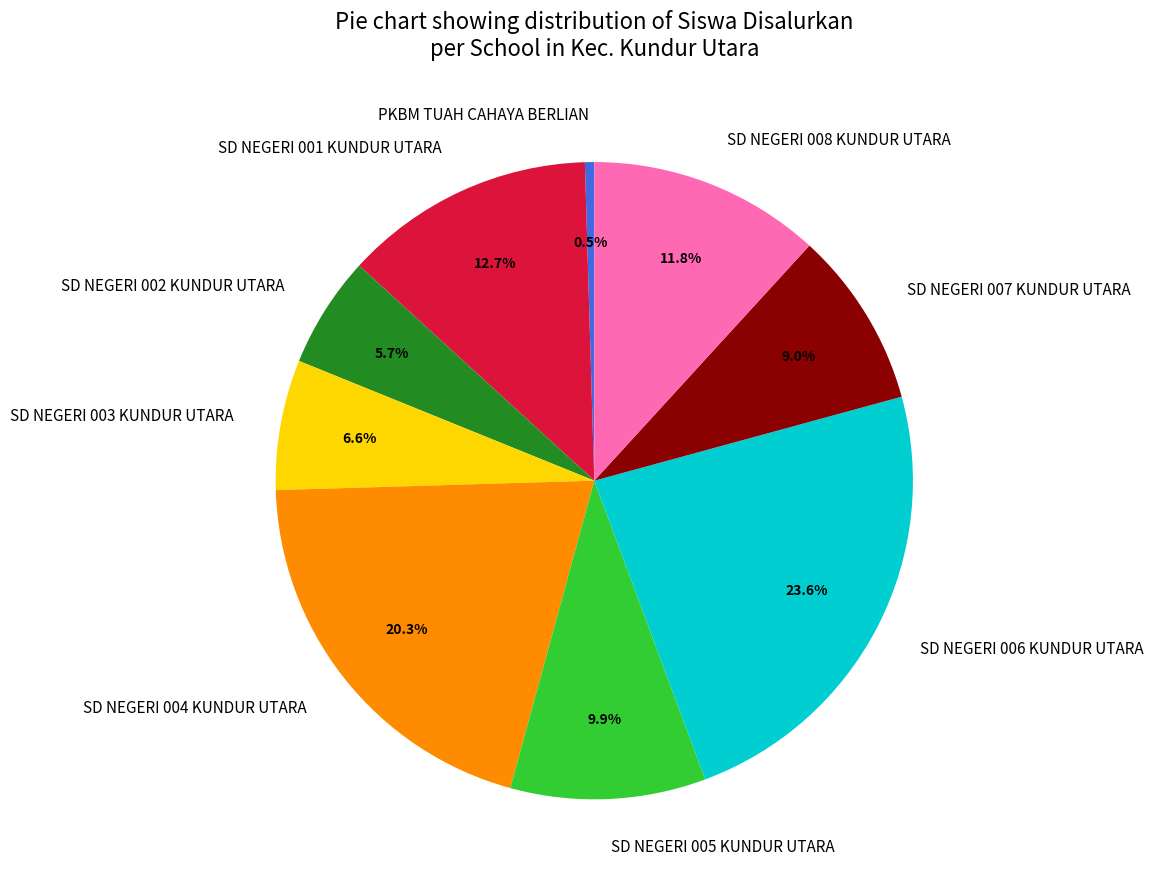

To the nearest percent, what is the difference between the SD NEGERI 005 KUNDUR UTARA and PKBM TUAH CAHAYA BERLIAN slice percentages?

9%